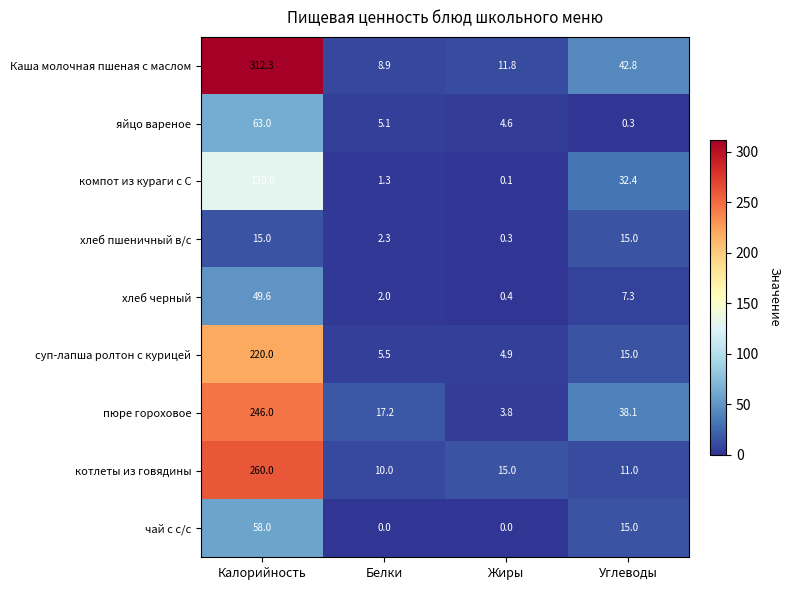

What is the sum of all Каша молочная пшеная с маслом values?

375.8